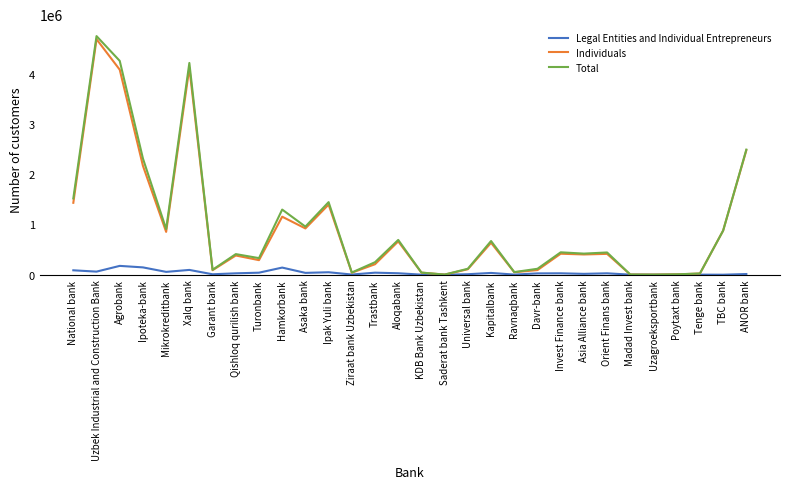

What is the highest value of the Individuals series?

4689557.0